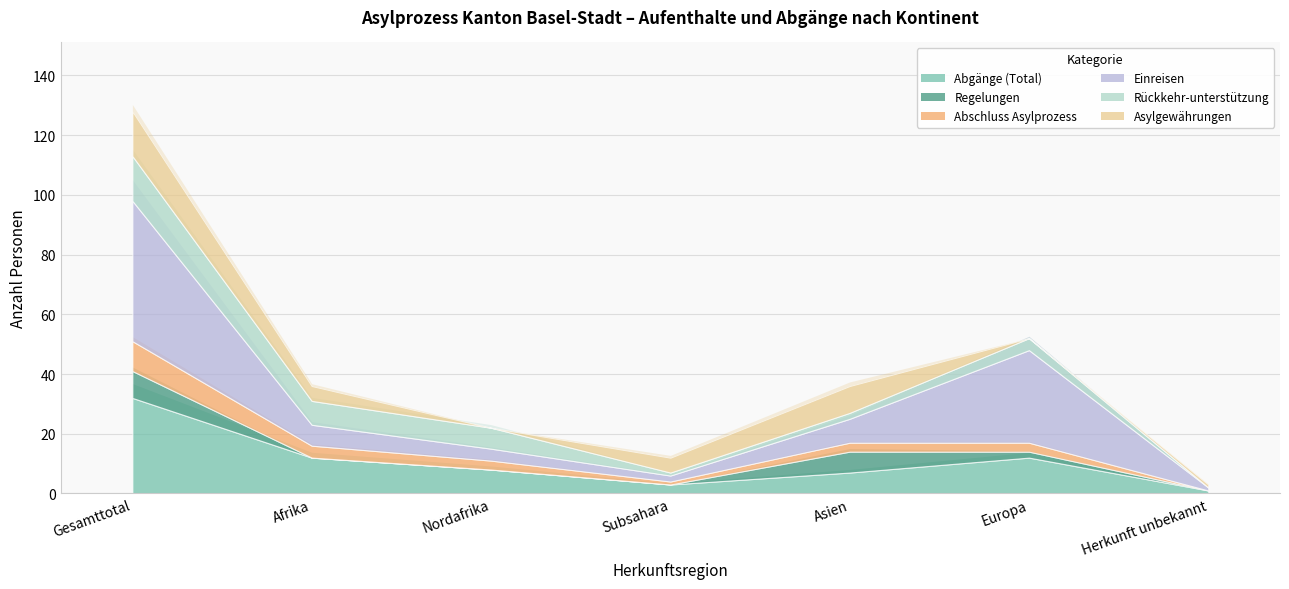

At which category does Rückkehr-unterstützung reach its first local valley?

Subsahara